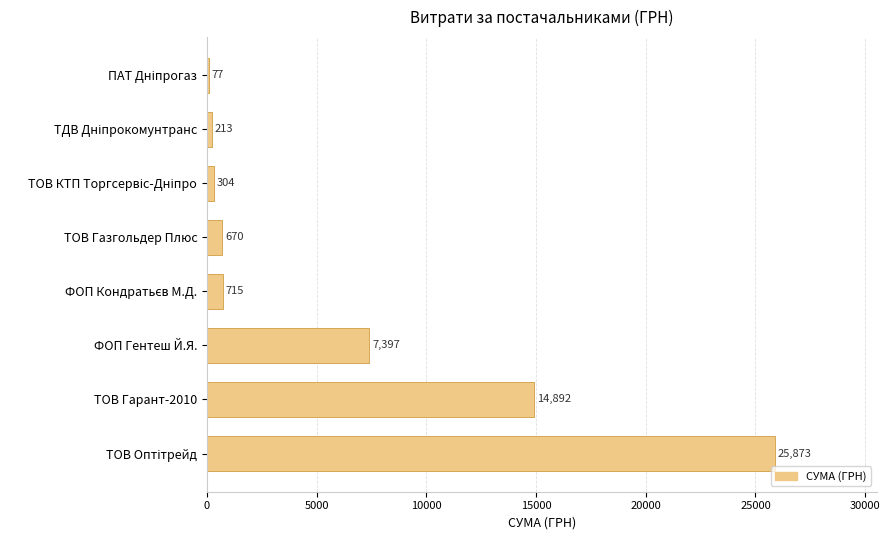

How many distinct data groups are displayed?

1